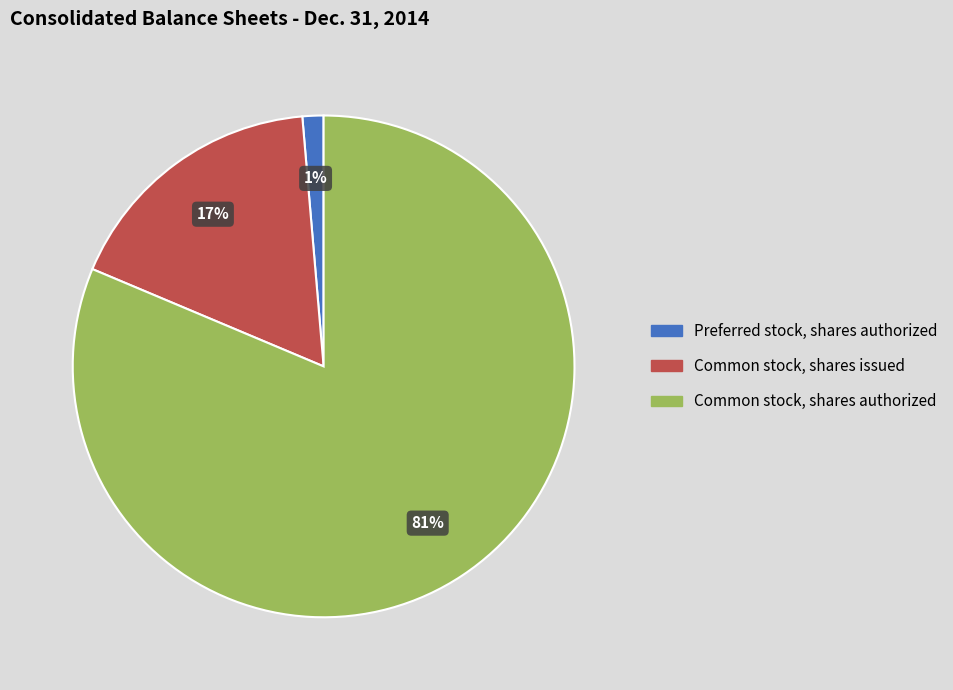

Which slice is the smallest?

Preferred stock, shares authorized